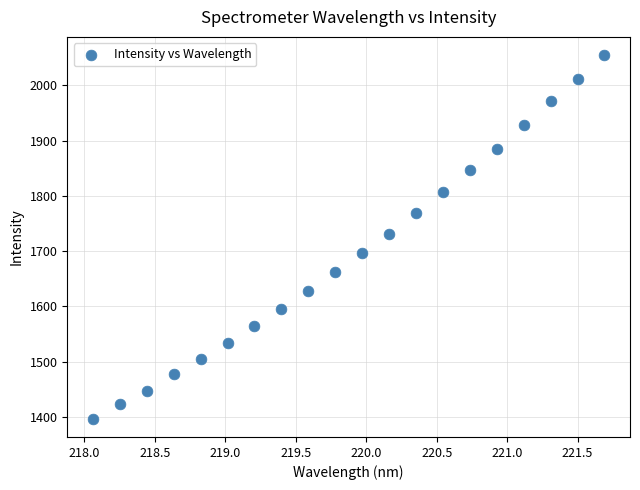

What is the range of Y values (max minus min)?

658.4